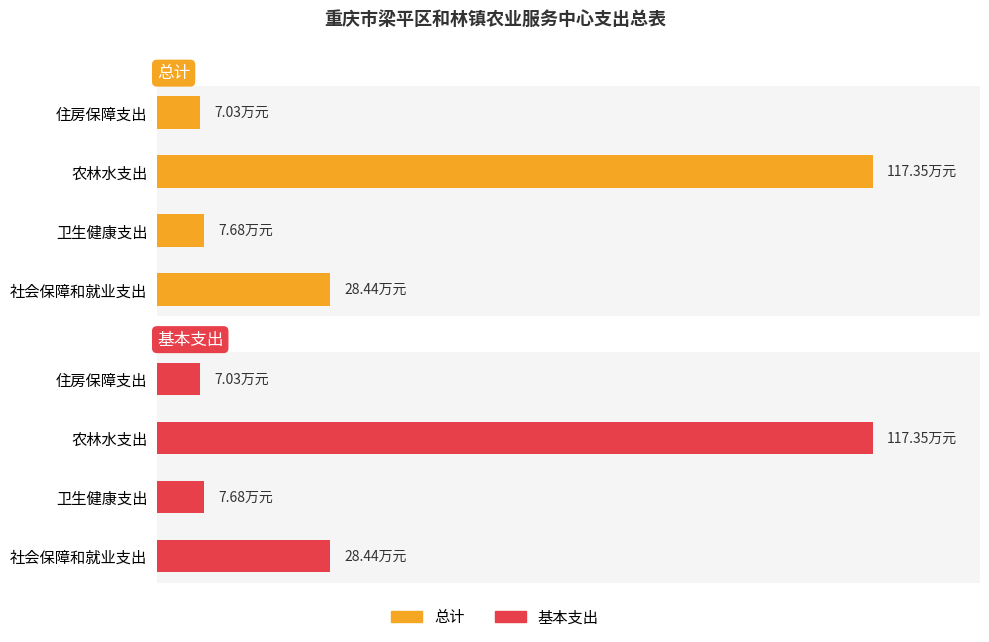

Reading right to left, extract all data points from this chart.

总计: 7.0	117.3	7.7	28.4
基本支出: 7.0	117.3	7.7	28.4